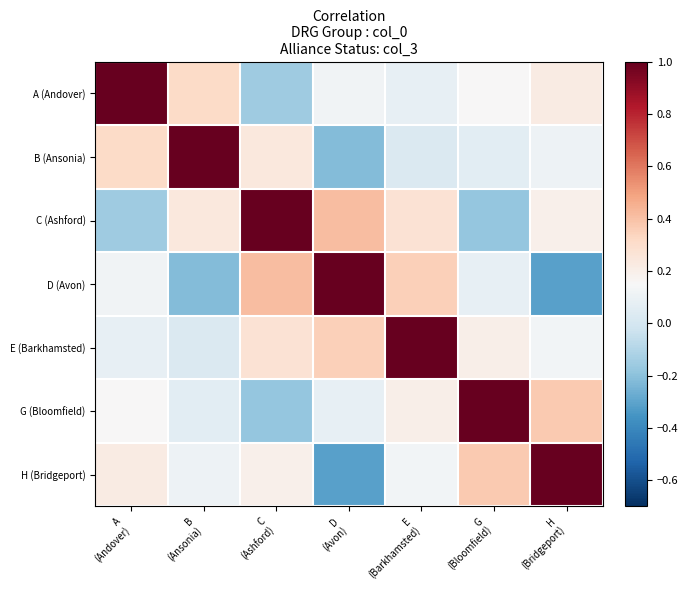

What is the total value across all series at B
(Ansonia)?

1.5